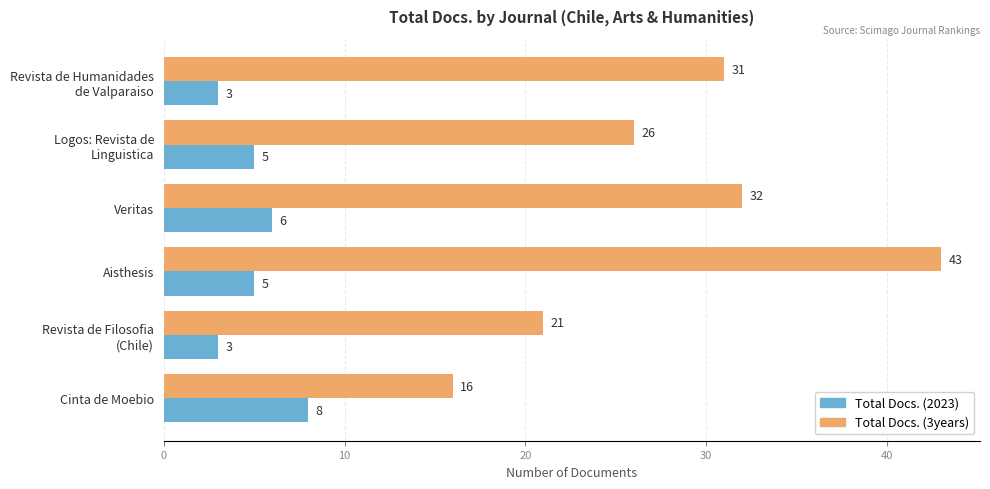

How many distinct data groups are displayed?

2